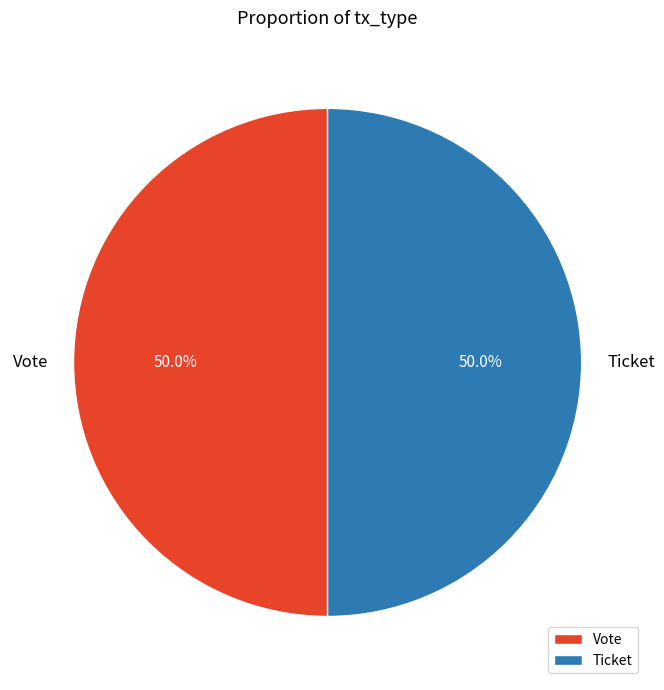

The Ticket slice represents 11% of the pie. True or false?

False